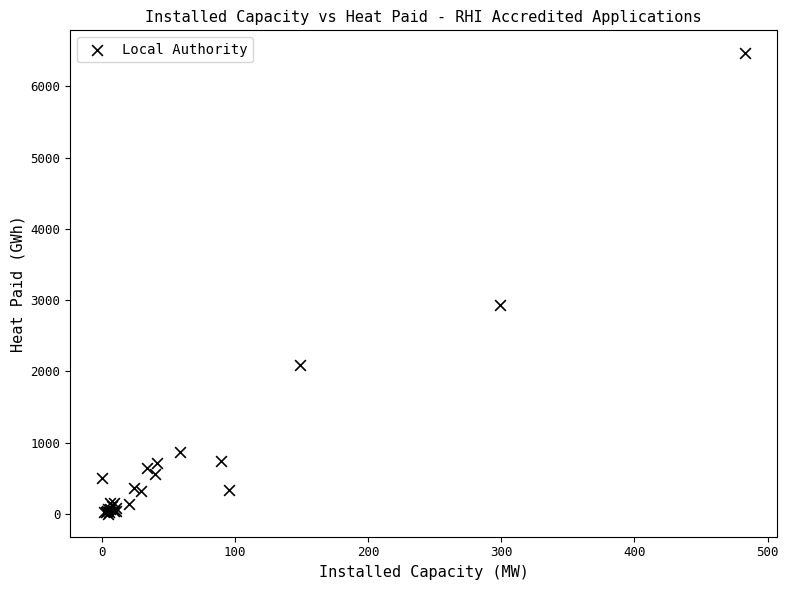

What Y value in the scatter plot is closest to 3233?

2934.3